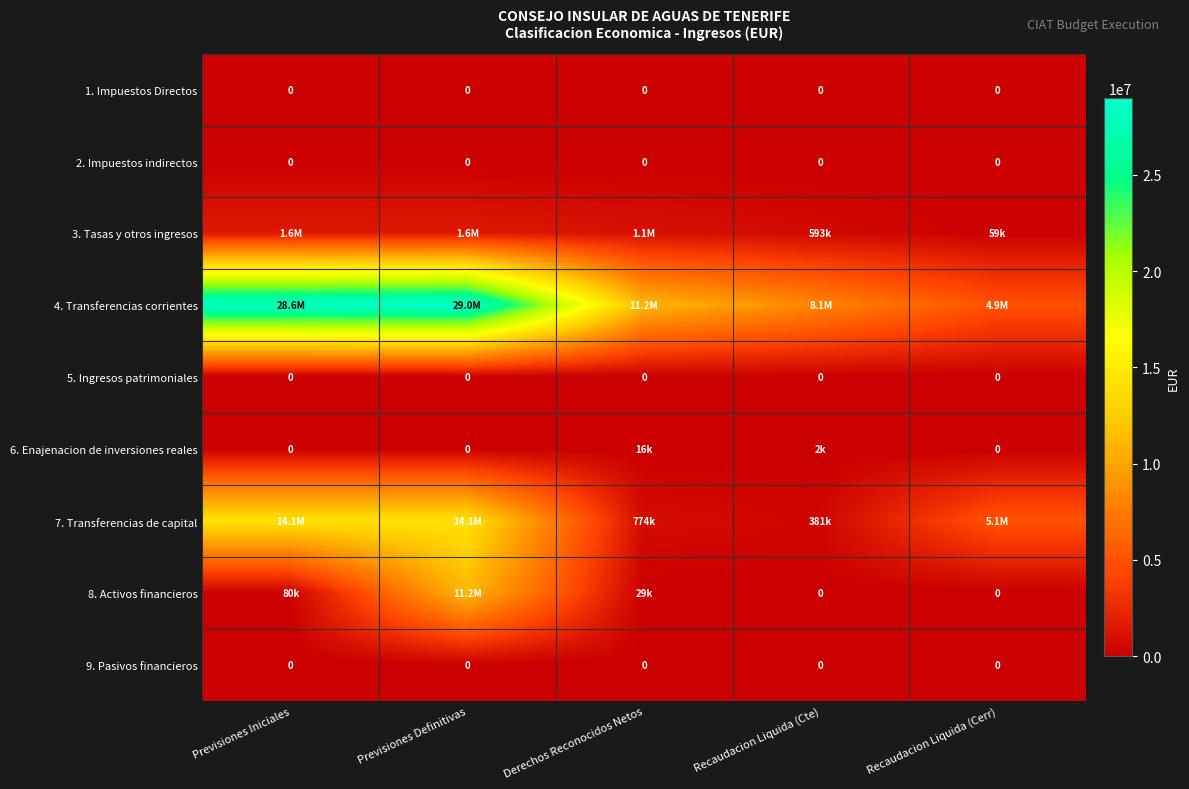

At which label does 1. Impuestos Directos reach its peak?

Previsiones Iniciales